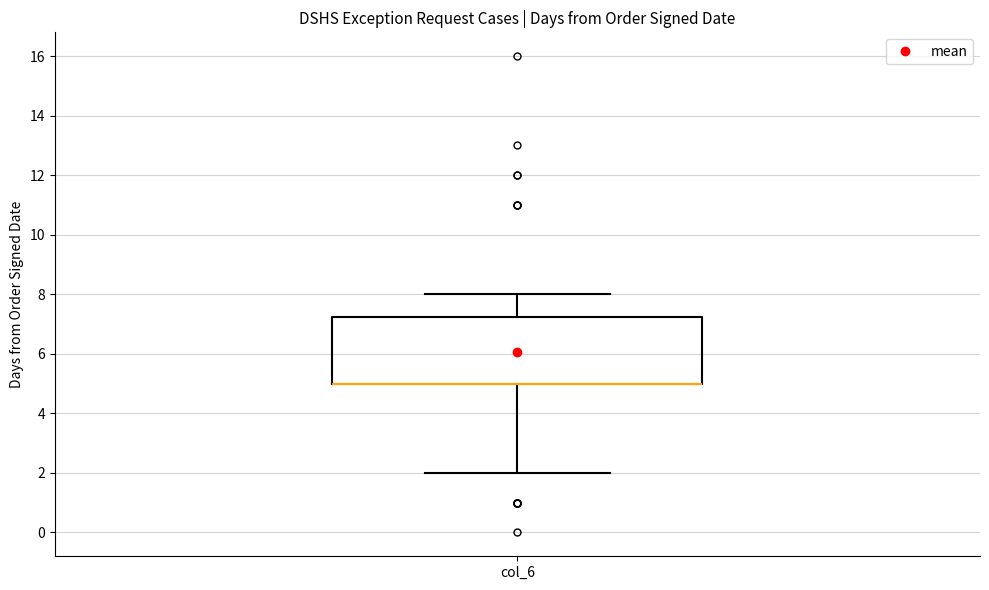

Read this box plot against the y-axis: the position of the median line, the range covered by the box, and the ends of both whiskers. The values are not printed on the chart, so give them approximately, as read against the axis.

median 5.0 (drawn on the box's lower edge), box 5.0 to 7.2, whiskers 2.0 to 8.0